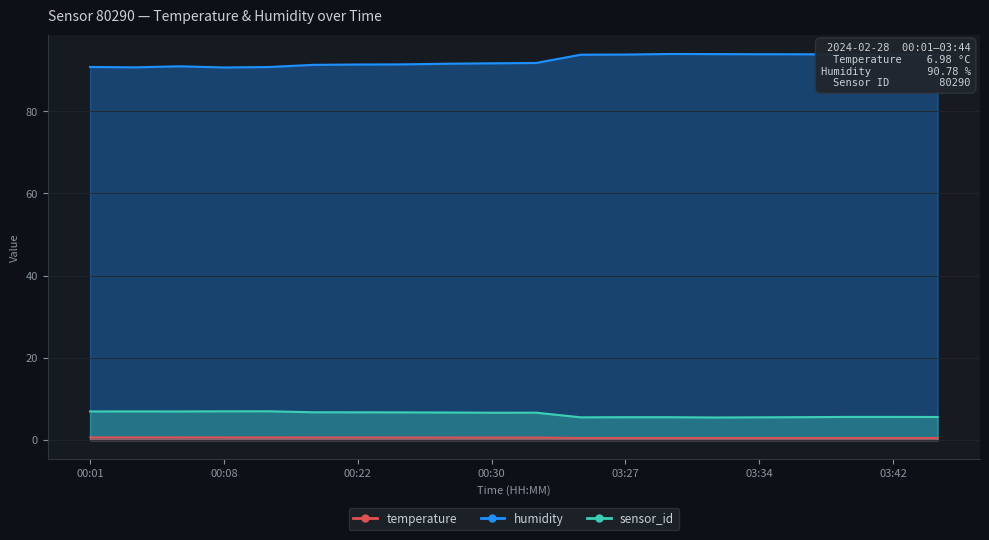

Which series has the largest range (max minus min)?

humidity